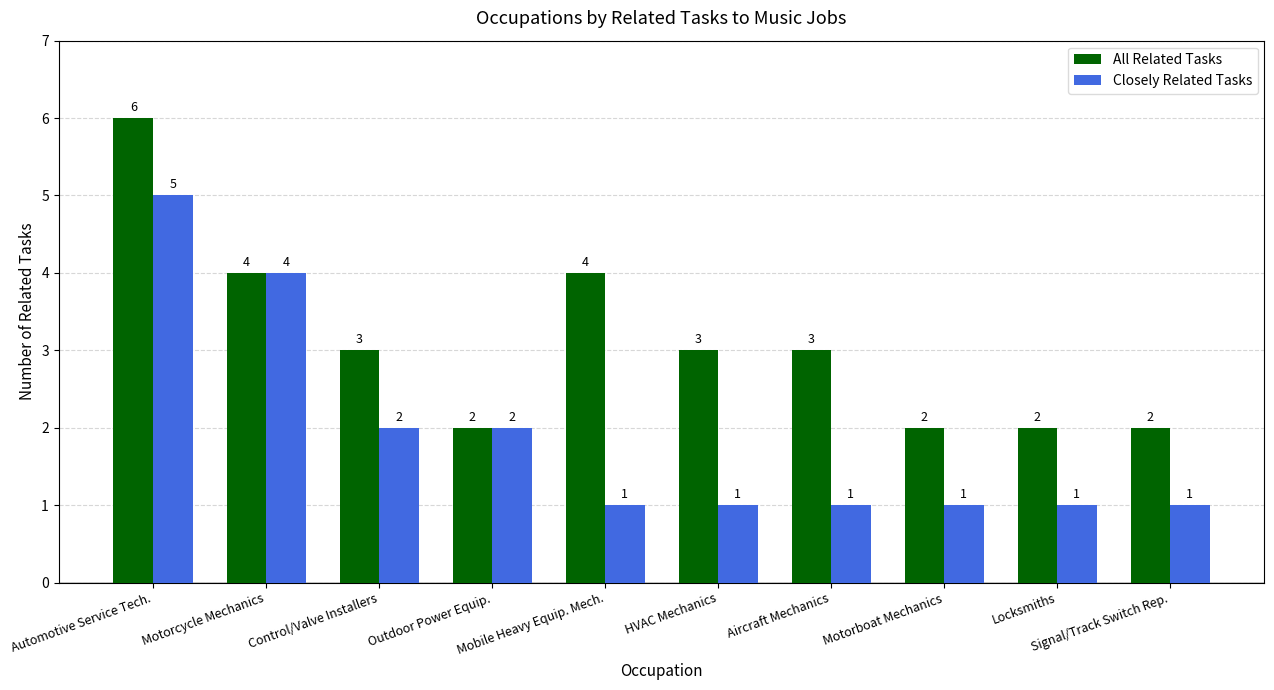

The All Related Tasks series shows 2 at Locksmiths. True or false?

True